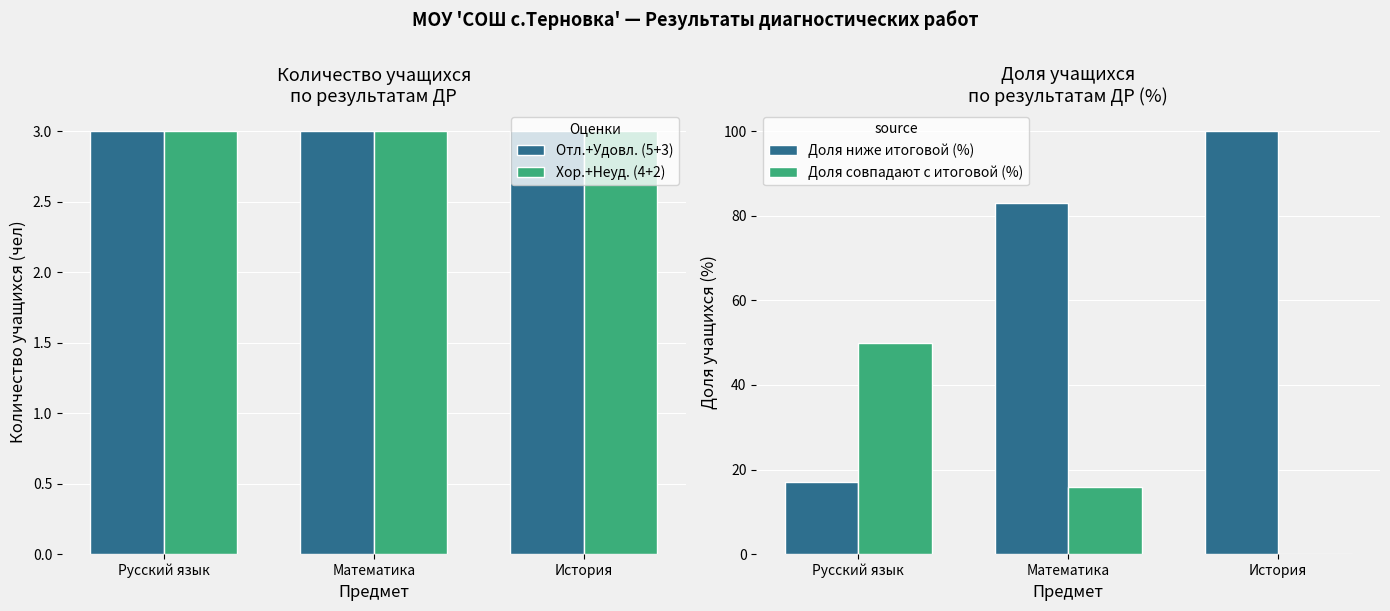

How many Доля совпадают с итоговой (%) values are between 0 and 50?

3